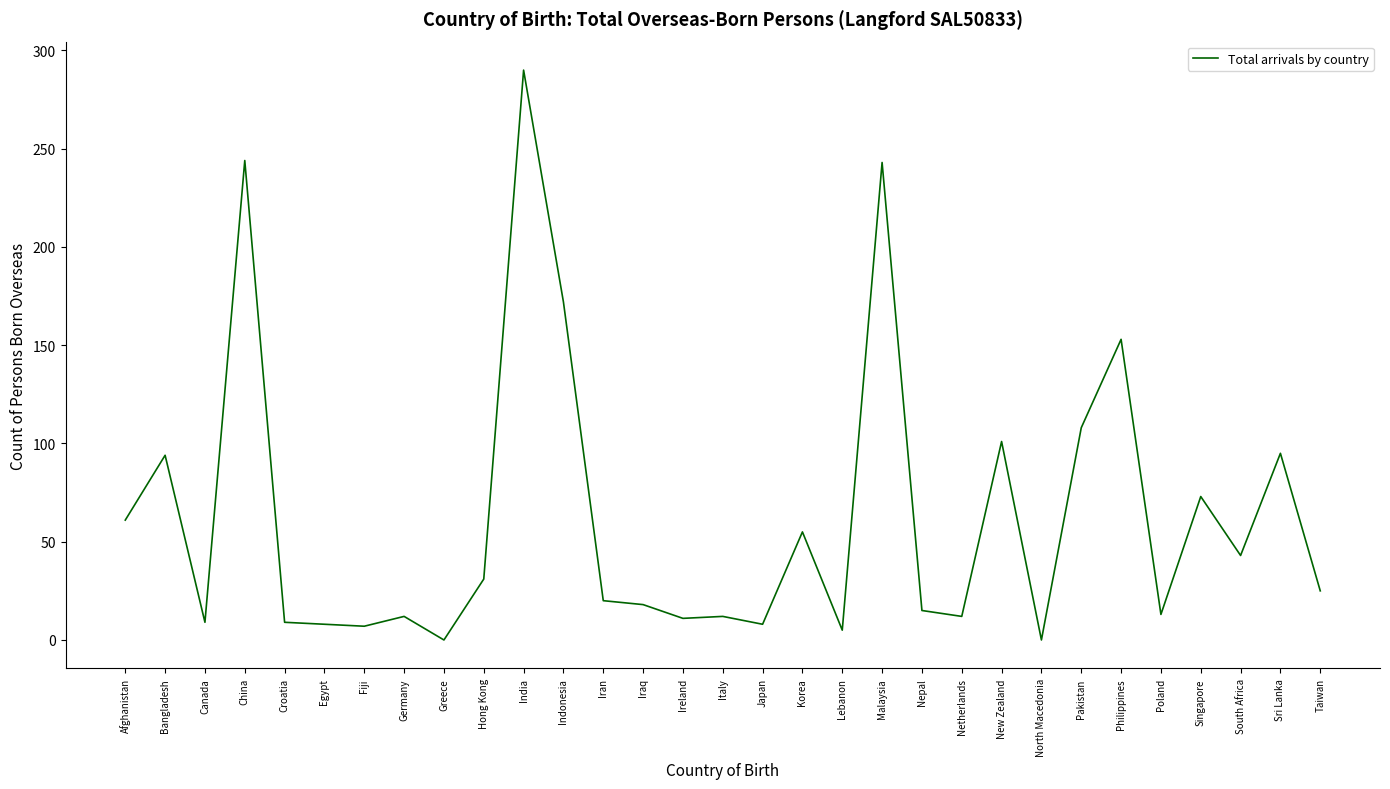

What is the change in value from Bangladesh to Croatia?

-85